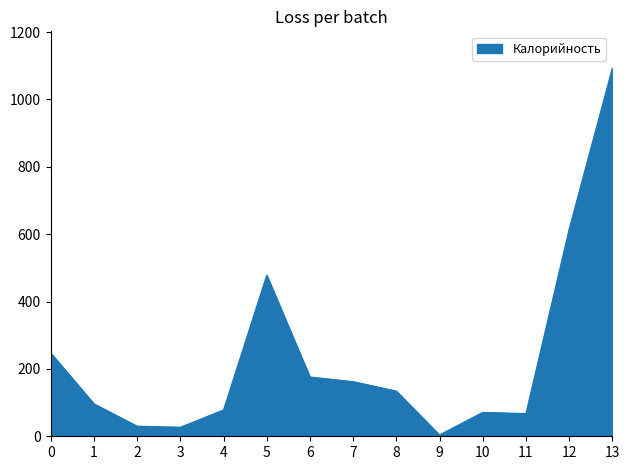

What is the difference between the maximum and minimum values?

1088.9